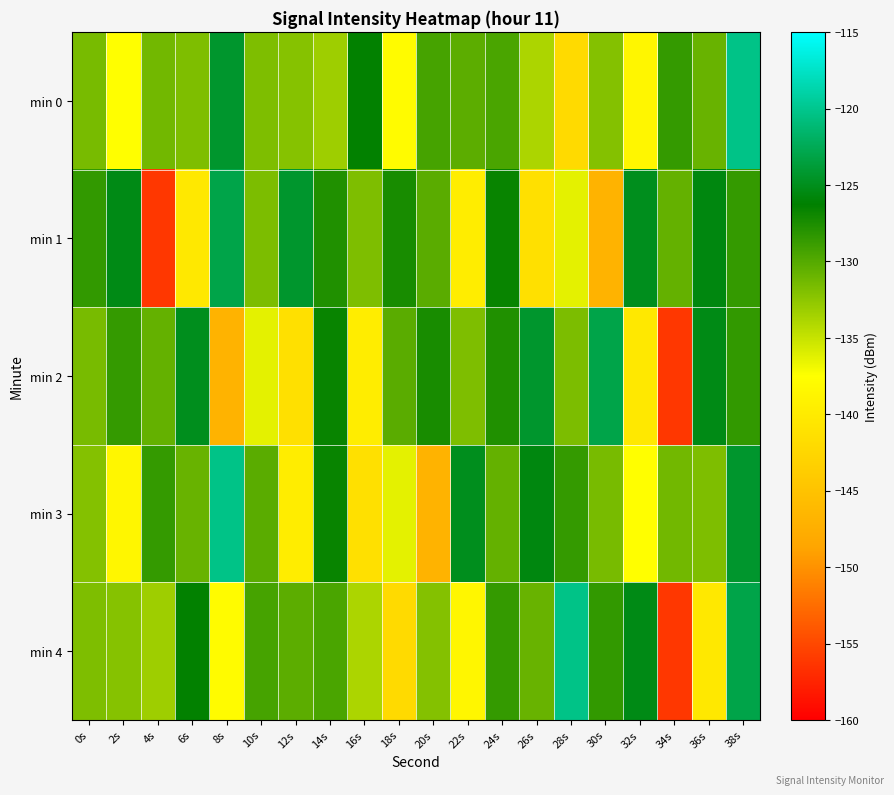

Count the number of data series in this chart.

5